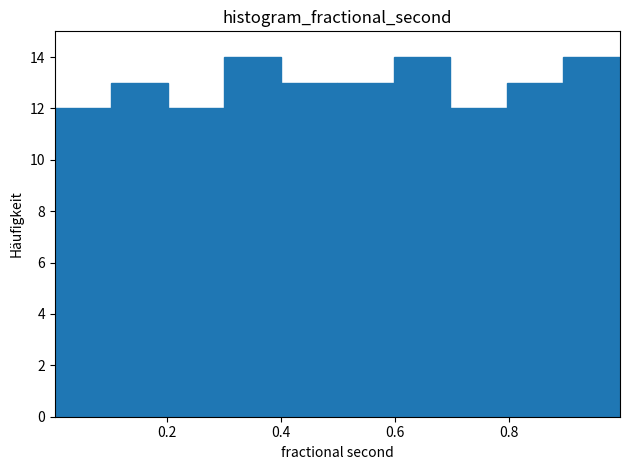

Reading left to right, transcribe this chart: for each bar, give the range it covers on the x-axis and its height. Neither the bar edges nor the heights are printed on the chart, so give them approximately, as read against the axes.

0.0 to 0.1: 12
0.1 to 0.2: 13
0.2 to 0.3: 12
0.3 to 0.4: 14
0.4 to 0.5: 13
0.5 to 0.6: 13
0.6 to 0.7: 14
0.7 to 0.8: 12
0.8 to 0.9: 13
0.9 to 1.0: 14